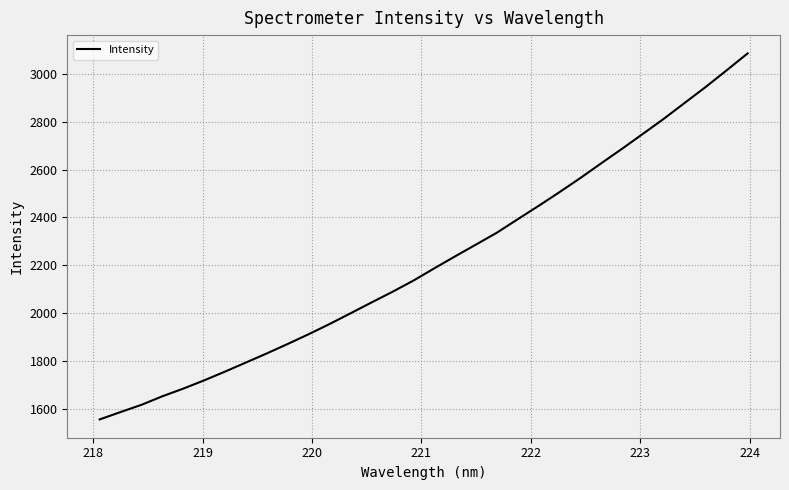

What is the smallest value displayed?

1556.0